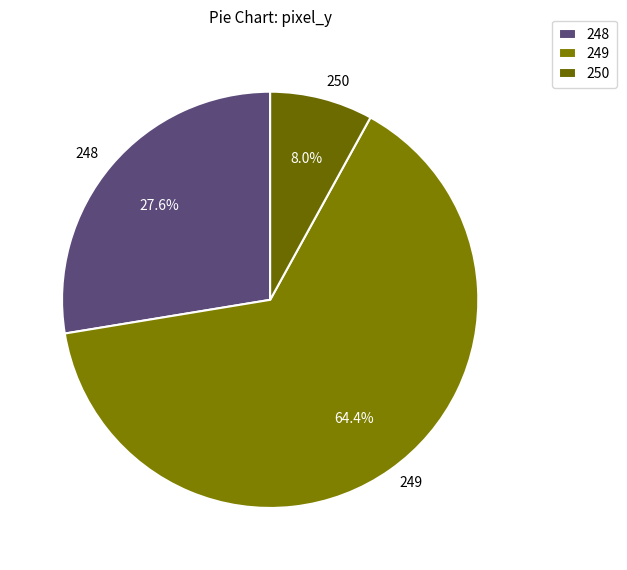

Rank the categories by value from highest to lowest.

249, 248, 250